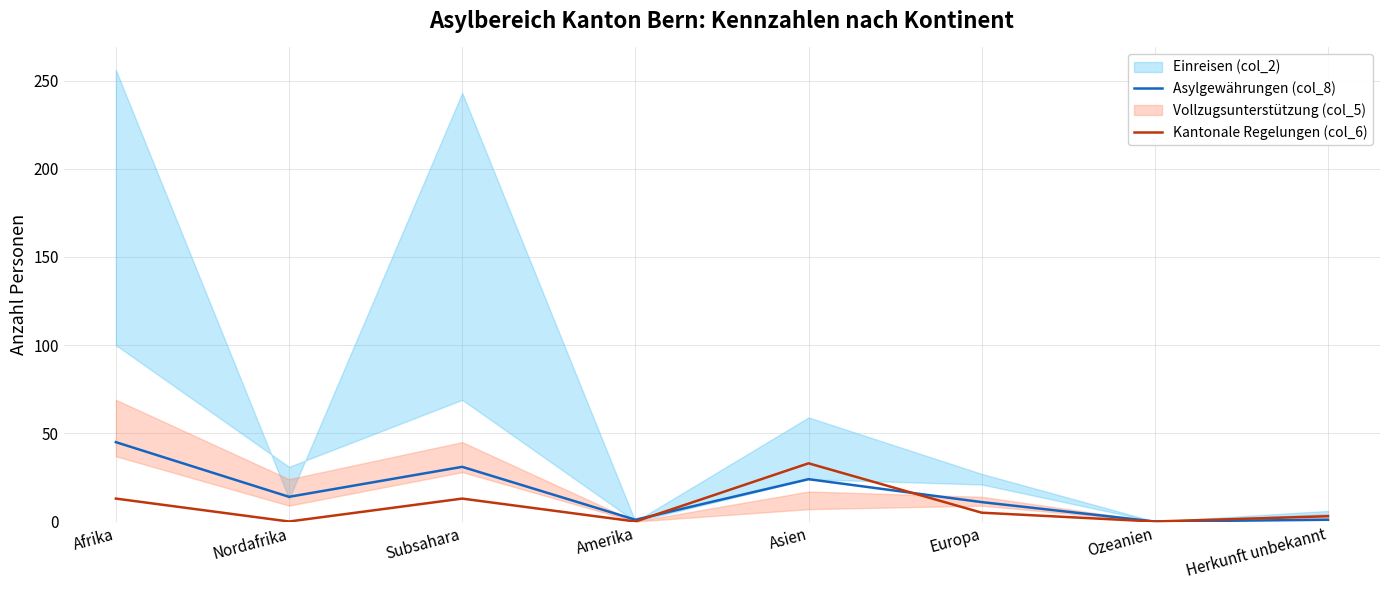

What is the label of the 7th point from the left?

Ozeanien